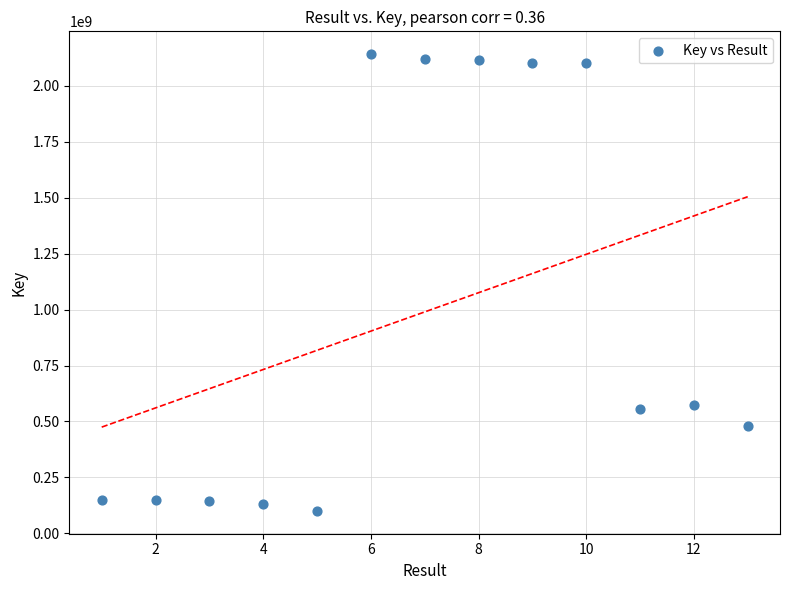

What is the range of X values (max minus min)?

12